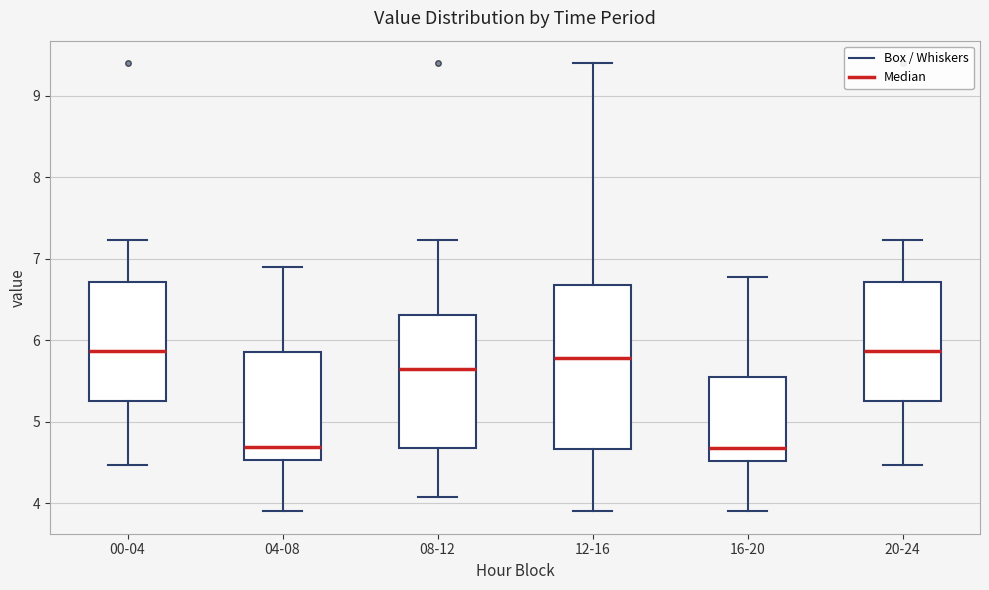

Where does the upper whisker of the box for 04-08 end on the y-axis? The values are not printed on the chart, so give them approximately, as read against the axis.

6.9